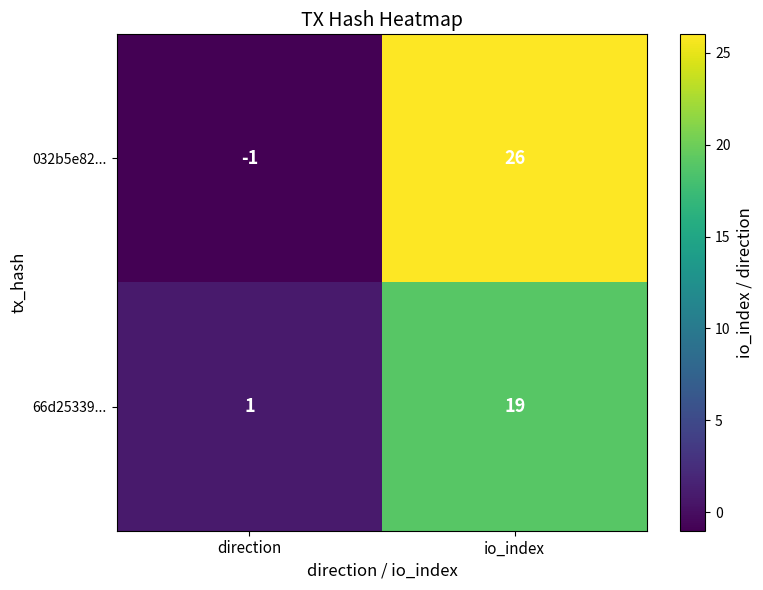

How many distinct data groups are displayed?

2